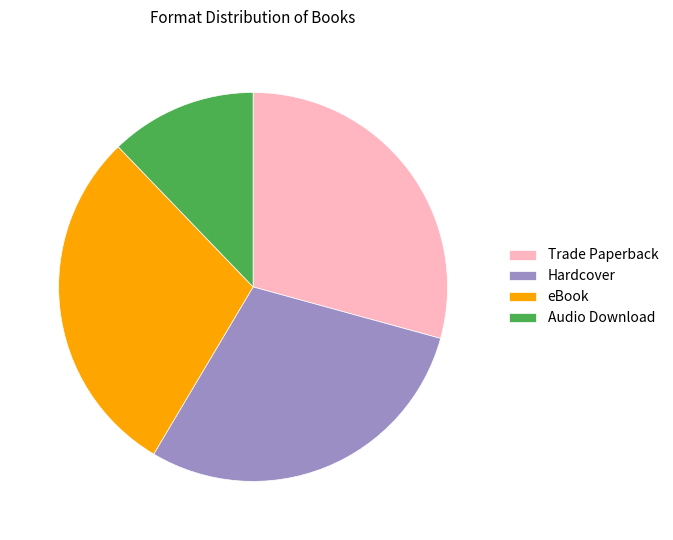

True or false: Hardcover accounts for 29% of the total.

True